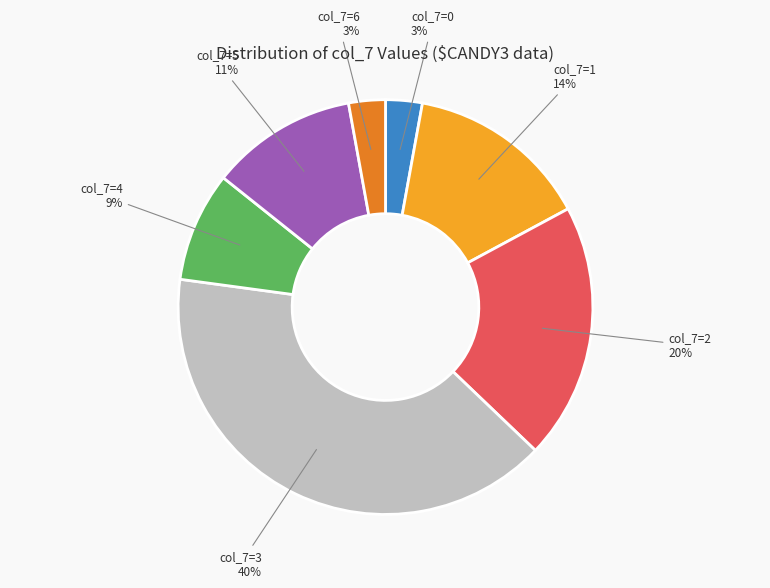

Count the number of slices in the pie.

7